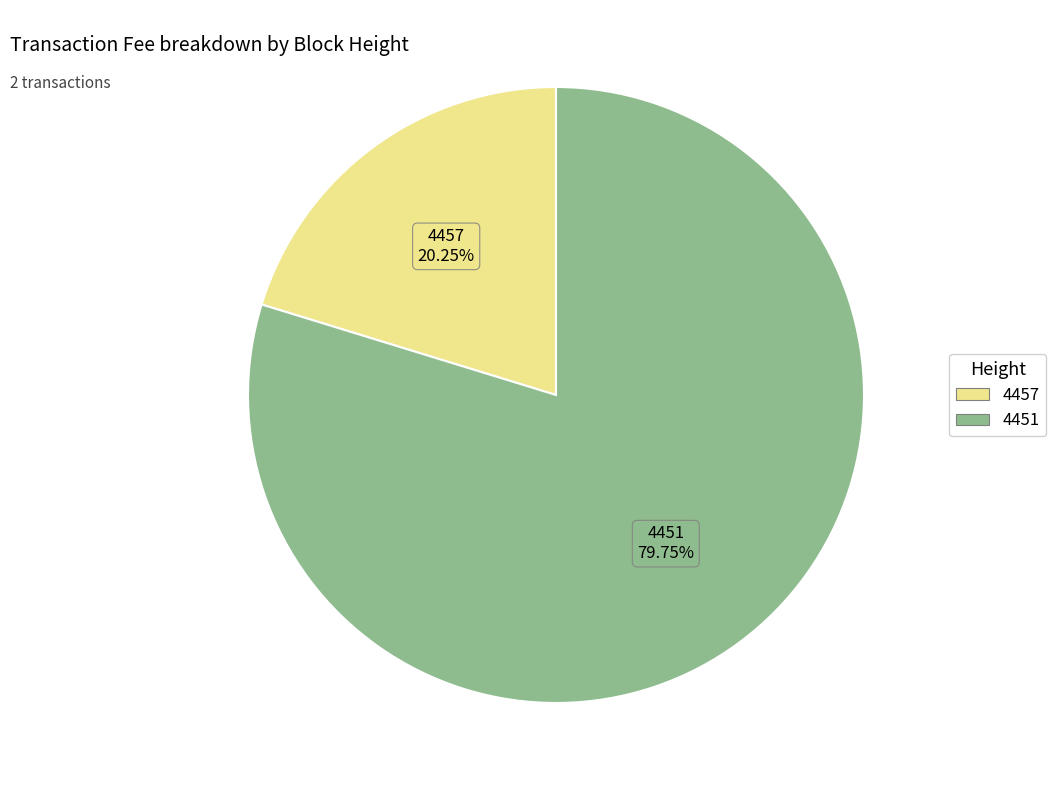

What is the largest slice in the pie chart?

4451